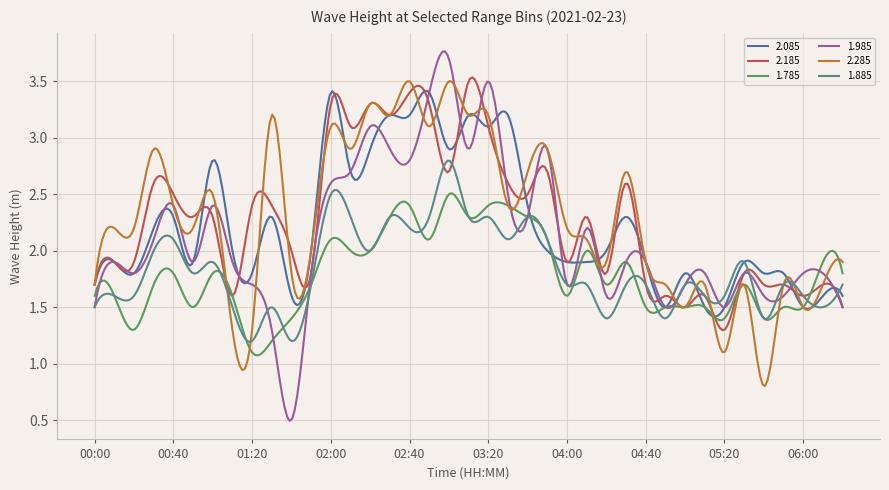

Which series has the largest range (max minus min)?

1.985